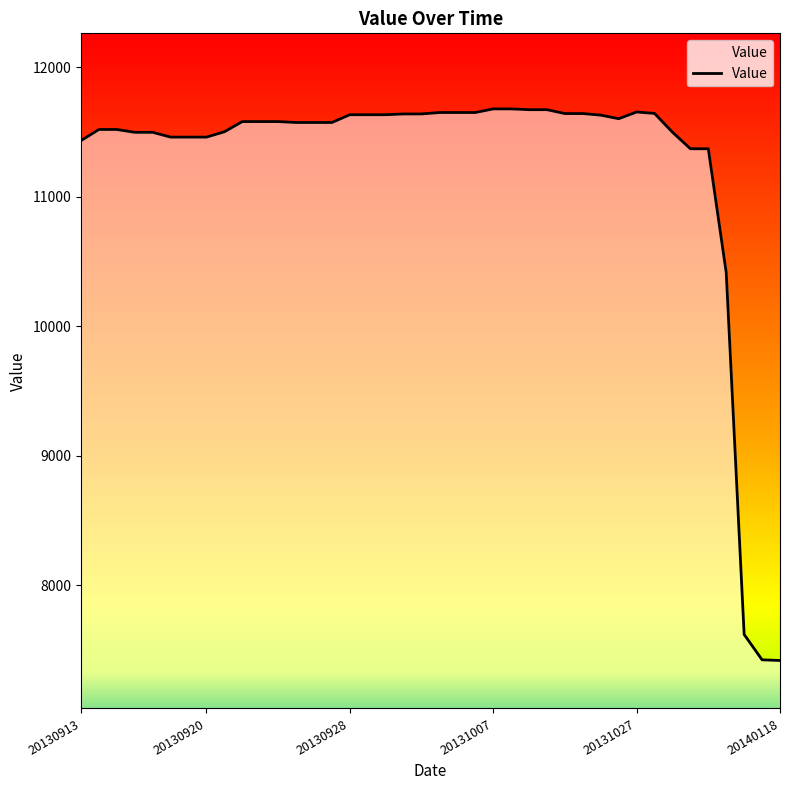

What is the maximum value shown in the chart?

11679